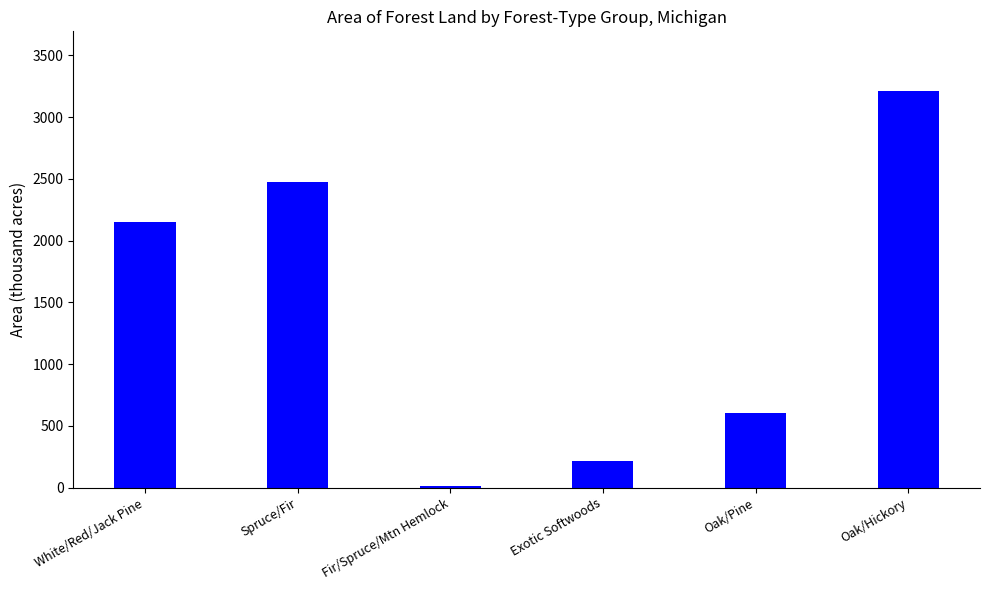

What is the sum of the values at Fir/Spruce/Mtn Hemlock and Spruce/Fir?

2487.2